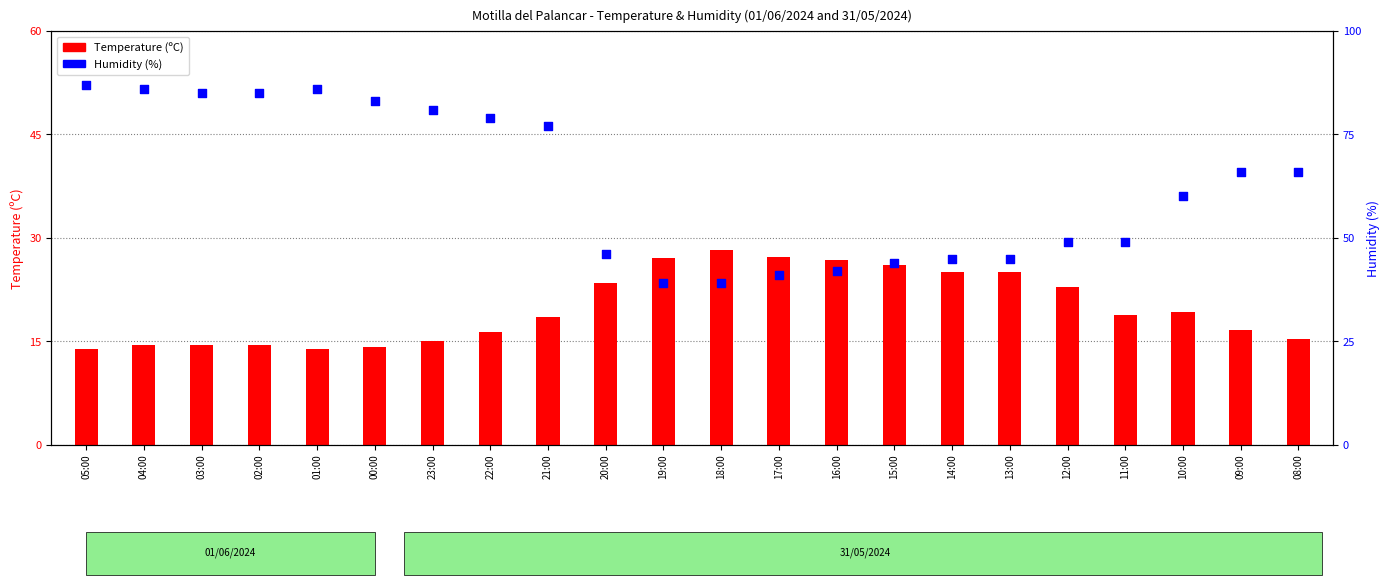

At which category is the sum across all series the highest?

05:00